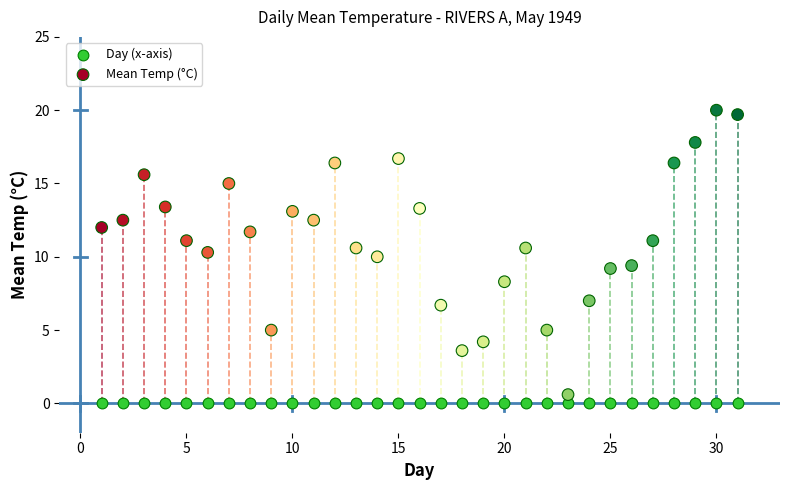

Which series contains the highest Y value?

Mean Temp (°C)